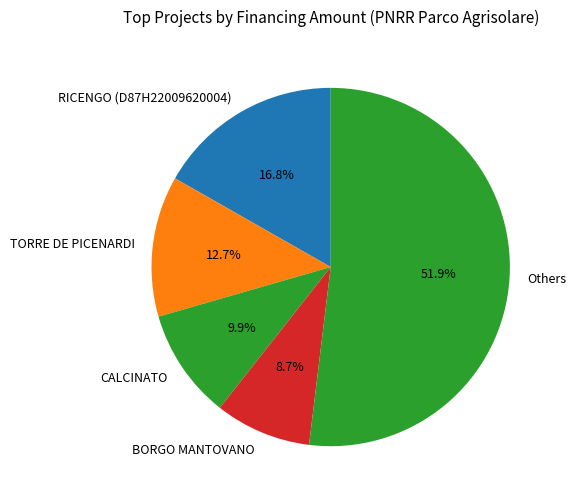

What is the ratio of the value at BORGO MANTOVANO to the value at TORRE DE PICENARDI?

0.7